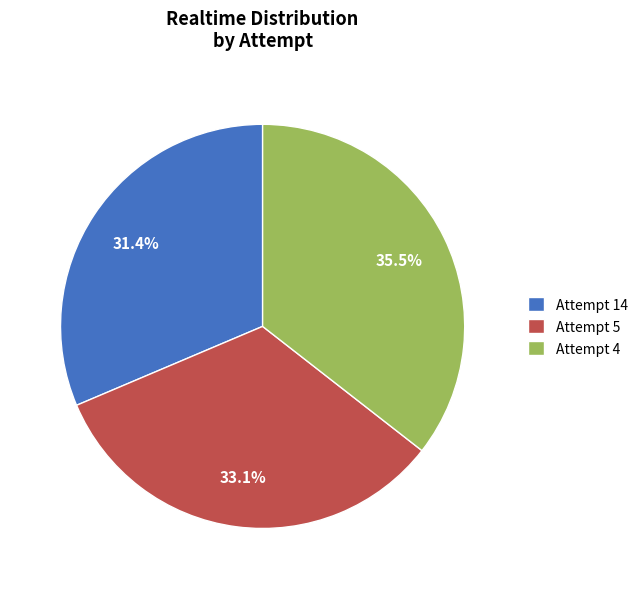

To the nearest percent, what portion does Attempt 5 represent?

33%